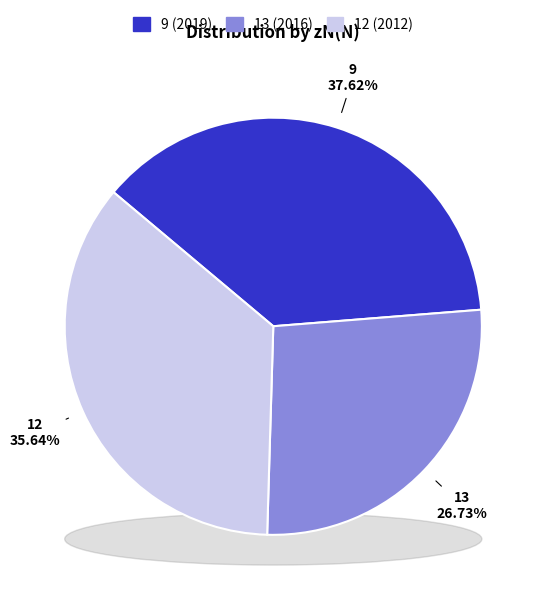

To the nearest percent, what is the average slice percentage?

33%